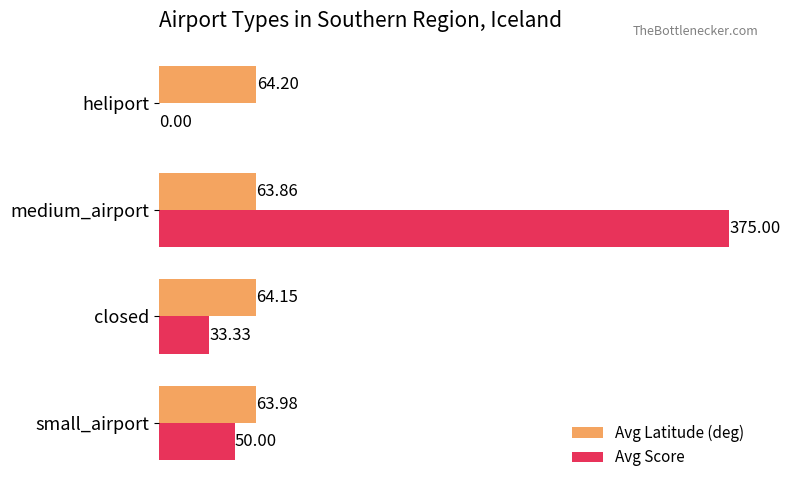

Where is Avg Latitude (deg) nearest to the value 64?

small_airport